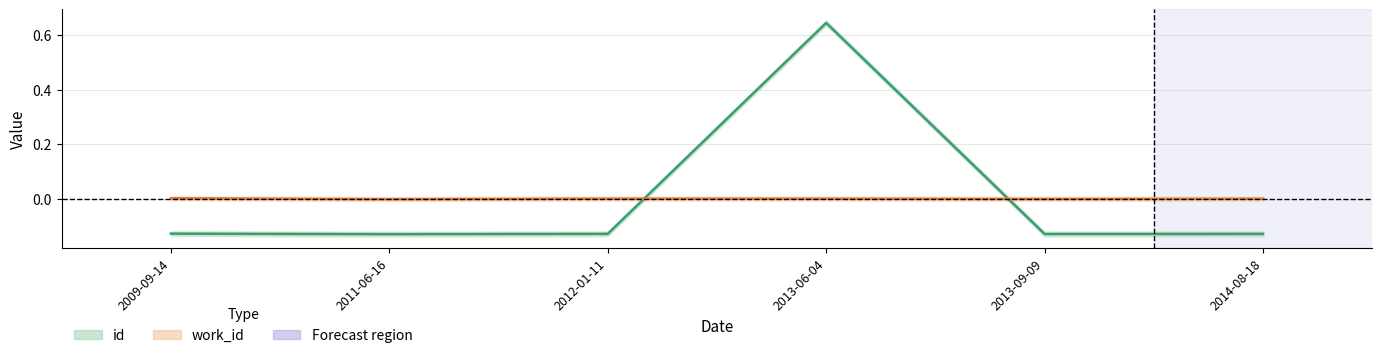

At how many categories does at least one series exceed 0?

3